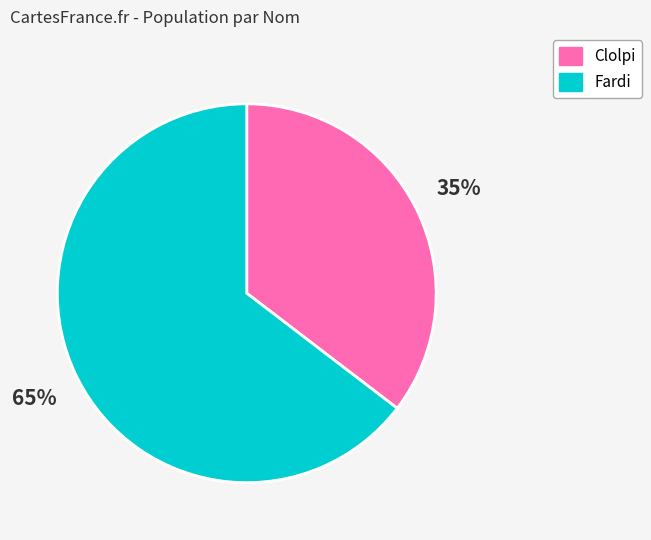

Is Clolpi the majority of the pie?

No